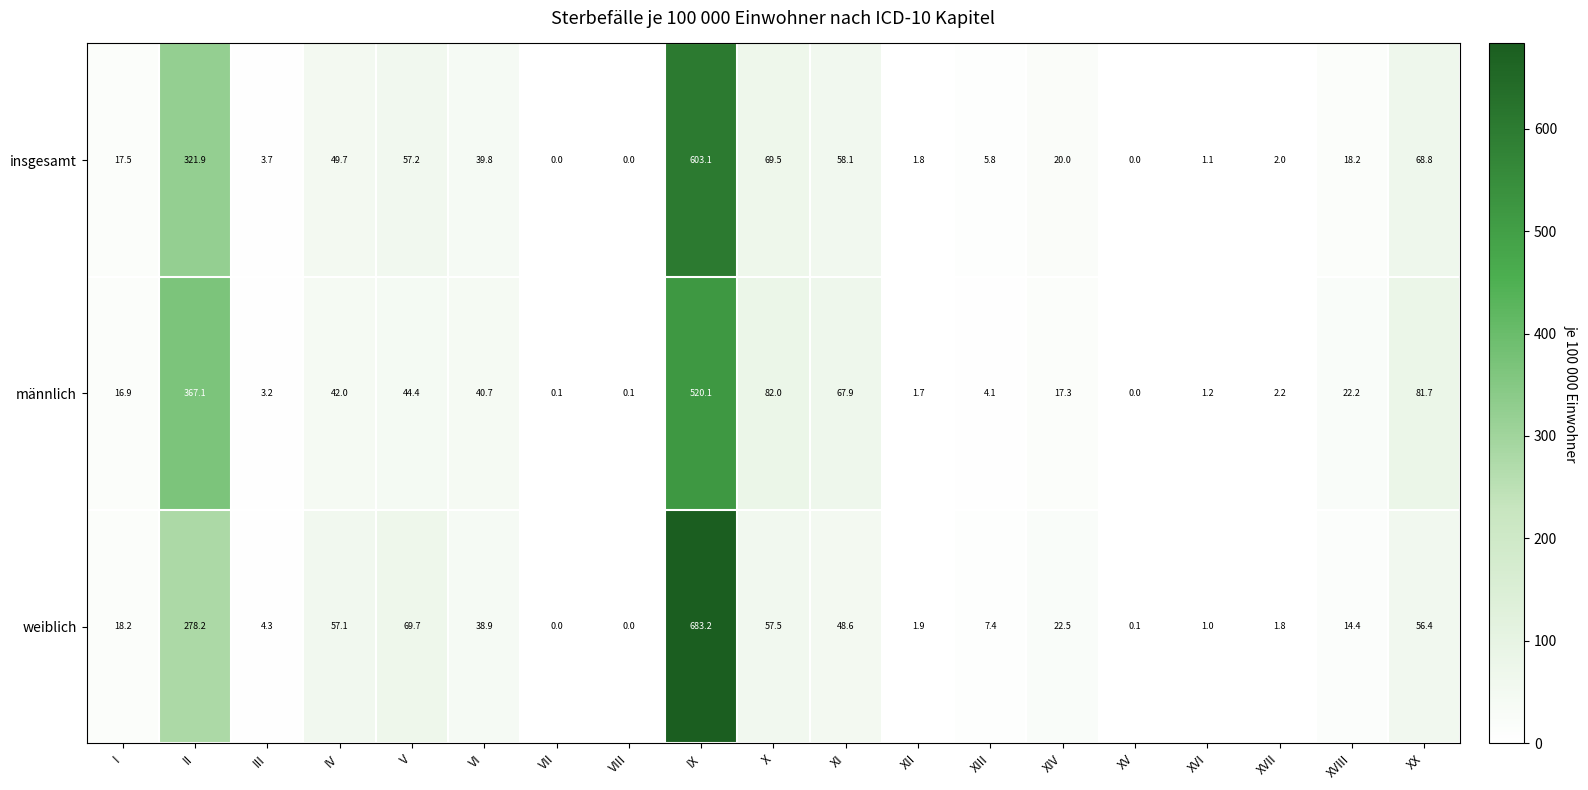

At which category is the sum across all series the highest?

IX